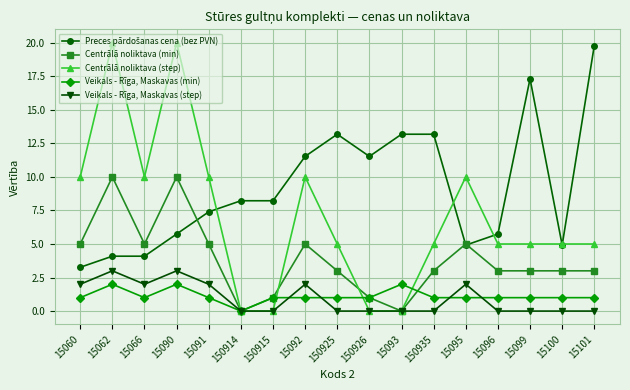

What is the value of the Veikals - Rīga, Maskavas (min) point at the 15th from the left?

1.0